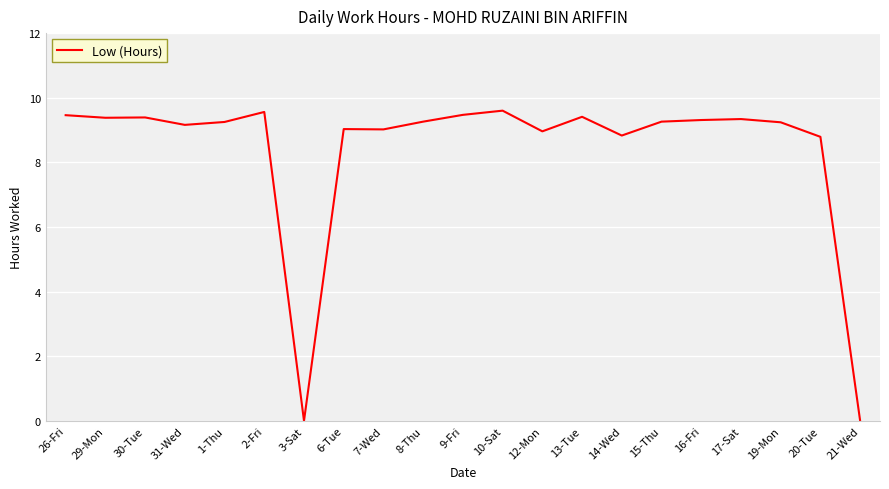

What is the maximum value shown in the chart?

9.6